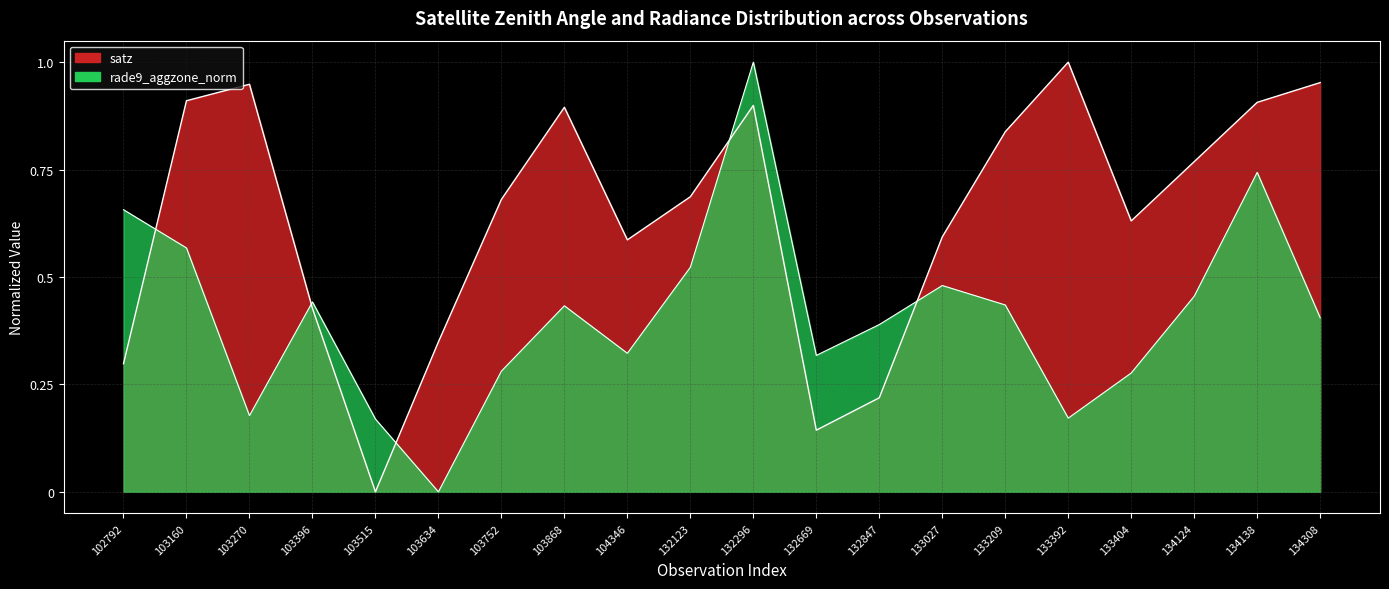

Where is the first local maximum for rade9_aggzone_norm?

103396